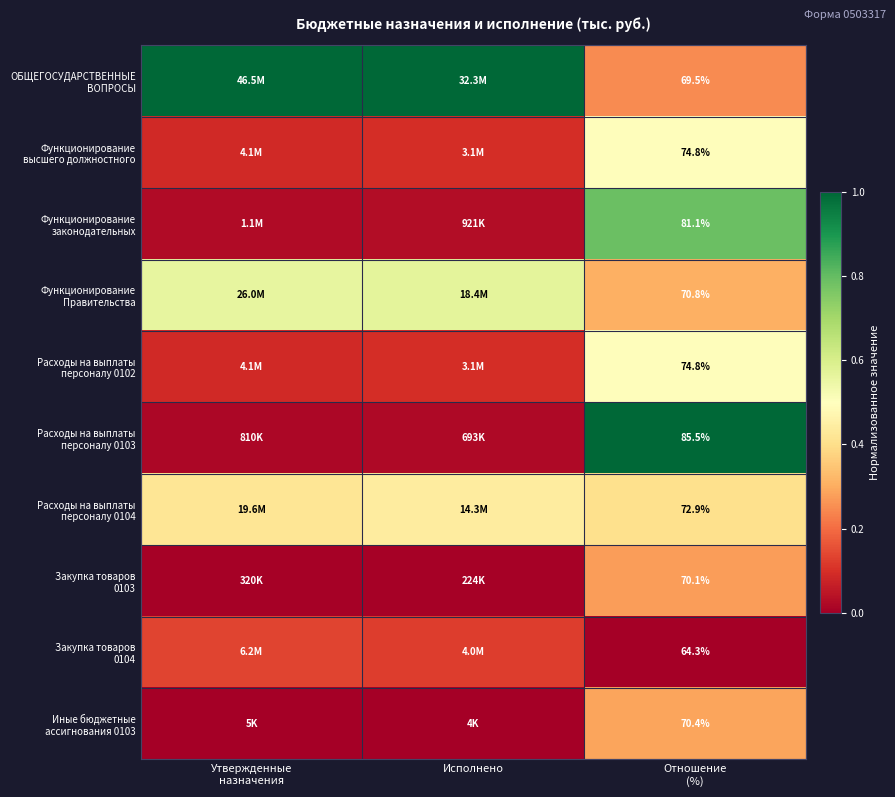

How many categories are shown in the chart?

3